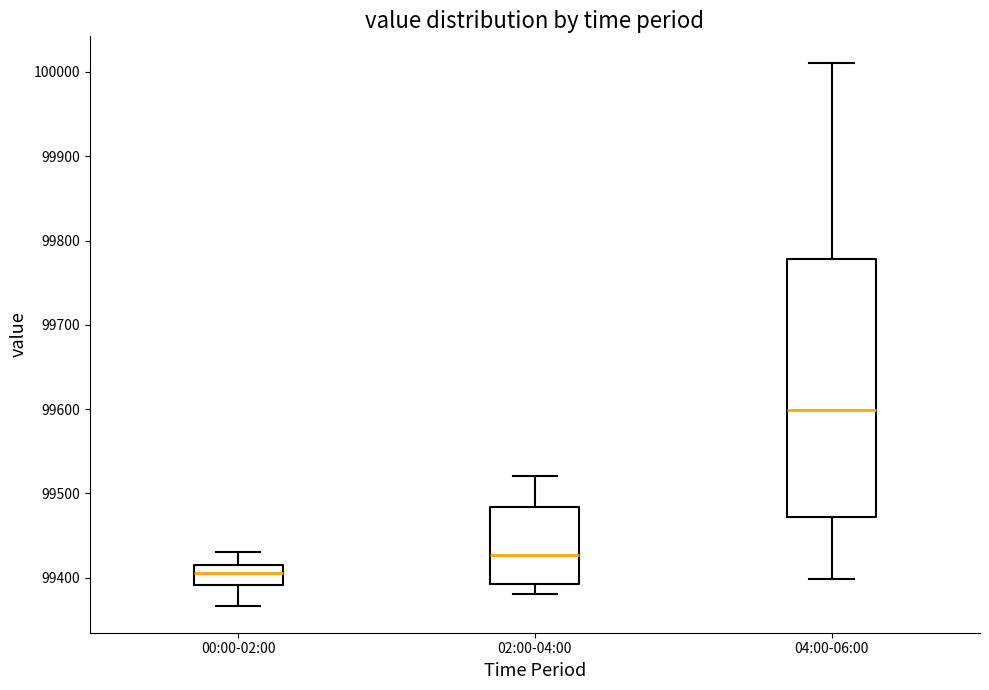

Which box is the tallest, from its lower edge to its upper edge?

04:00-06:00